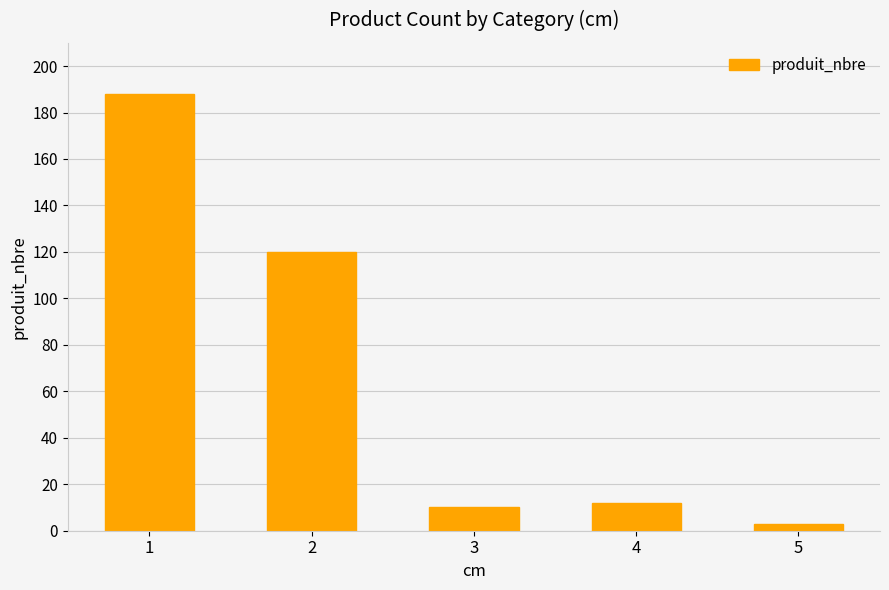

Does the chart contain any negative values?

No